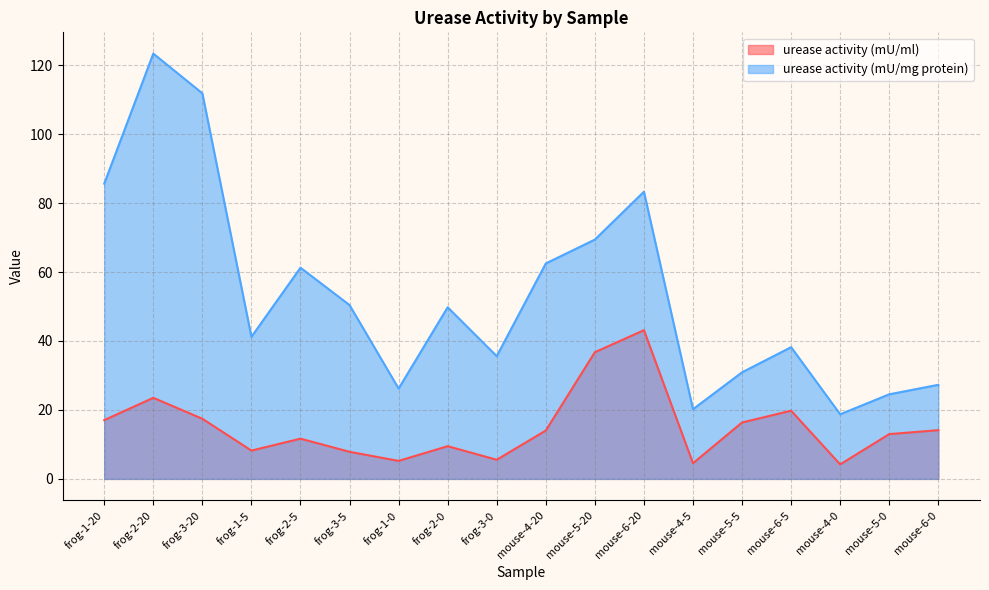

True or false: urease activity (mU/mg protein) has more than 2 points higher than both neighbors.

True